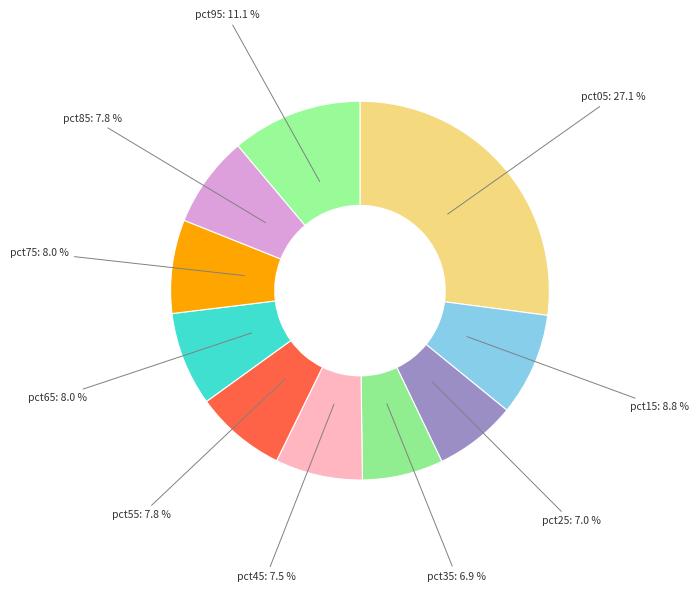

Which category has the biggest portion of the pie?

pct05